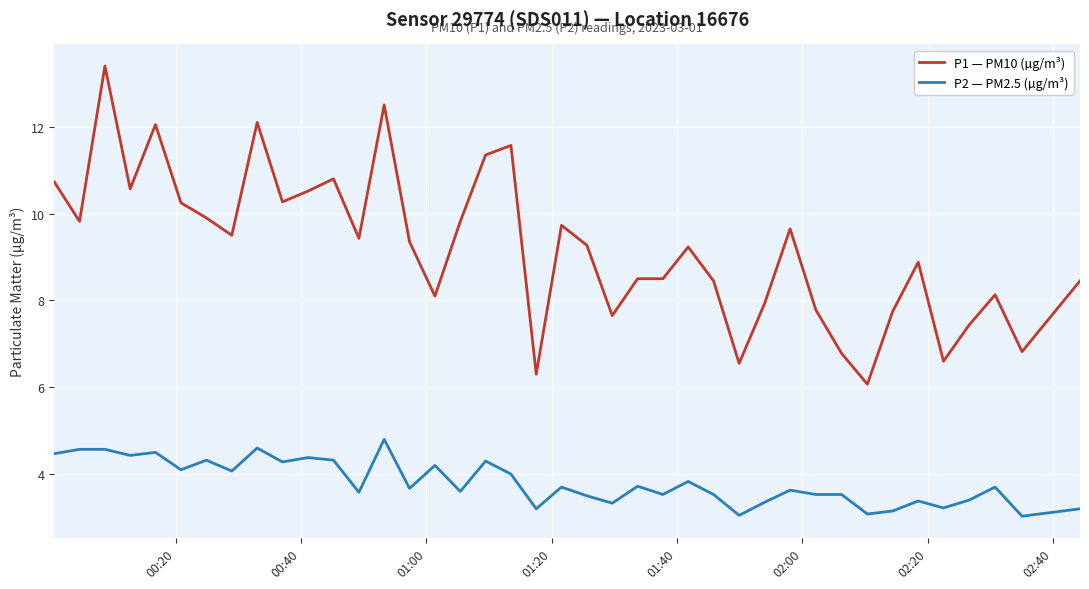

True or false: P2 — PM2.5 (µg/m³) and P1 — PM10 (µg/m³) cross at least once.

False